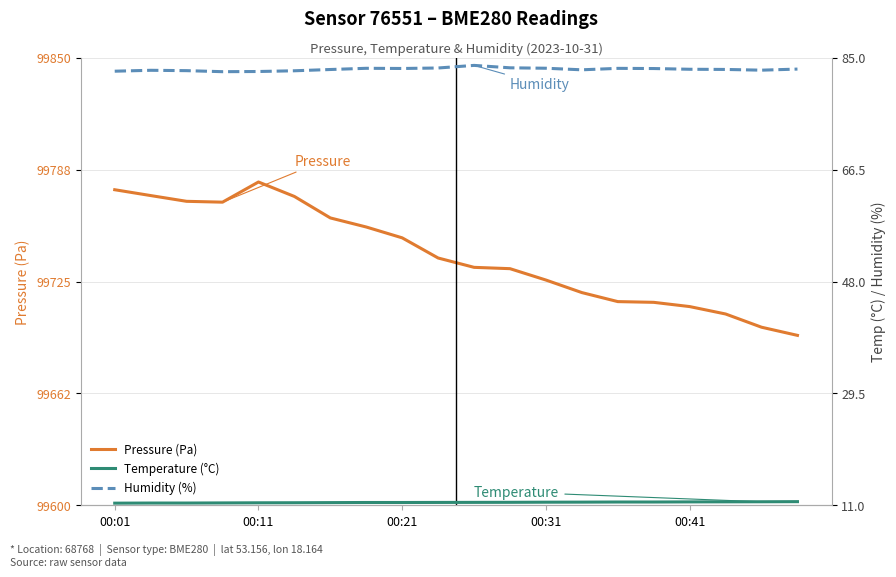

Where does the Pressure (Pa) series first go above 99738?

00:01